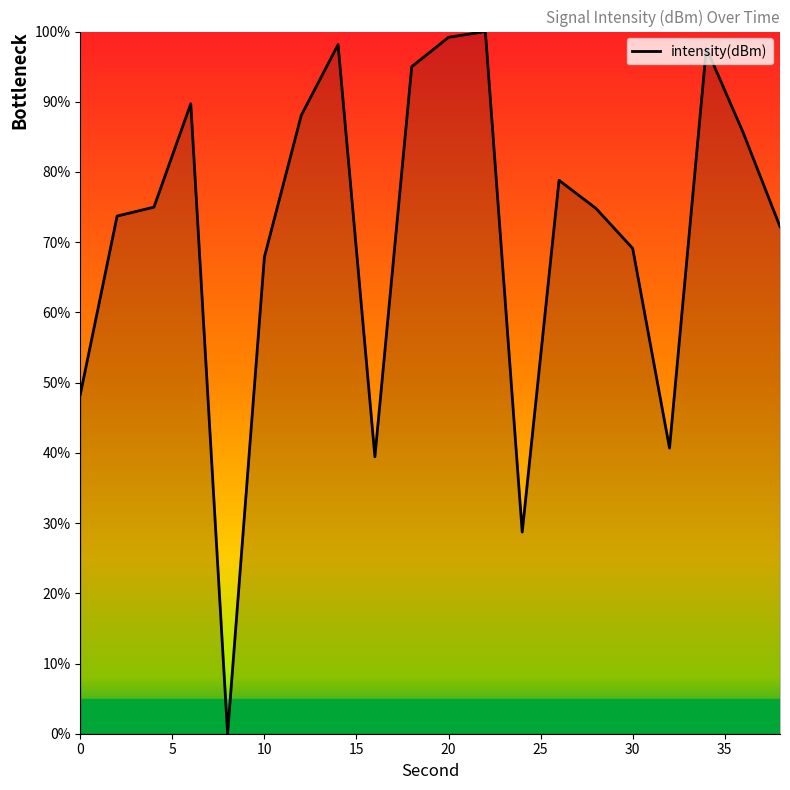

True or false: the data has more than 0 interior local peaks.

True